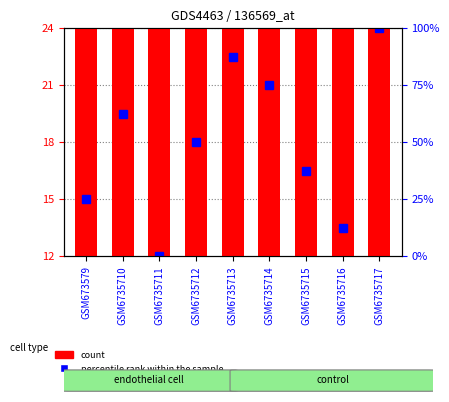

At which label does percentile rank within the sample first exceed 18?

GSM6735710